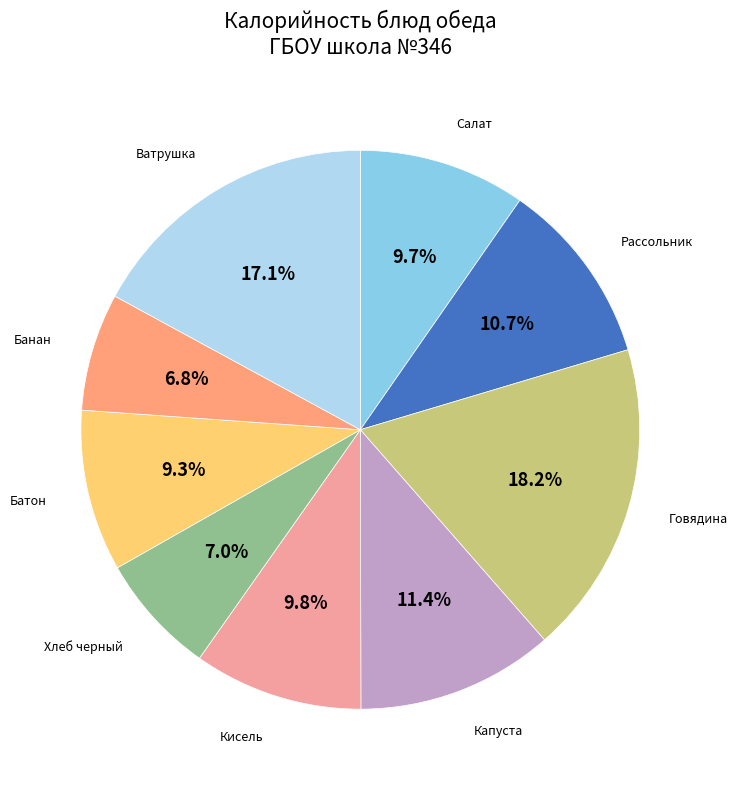

Is the sum of Банан and Говядина greater than half?

No